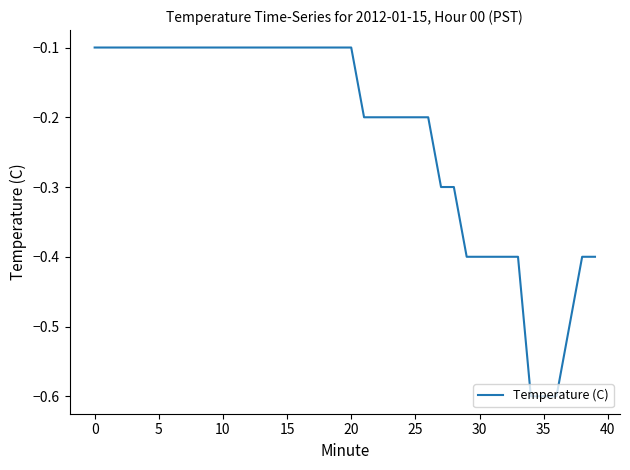

What is the smallest value displayed?

-0.6